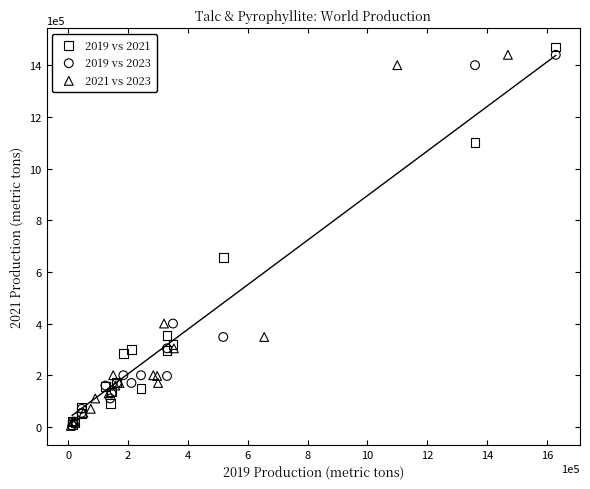

Which series has the widest spread of Y values?

2019 vs 2021